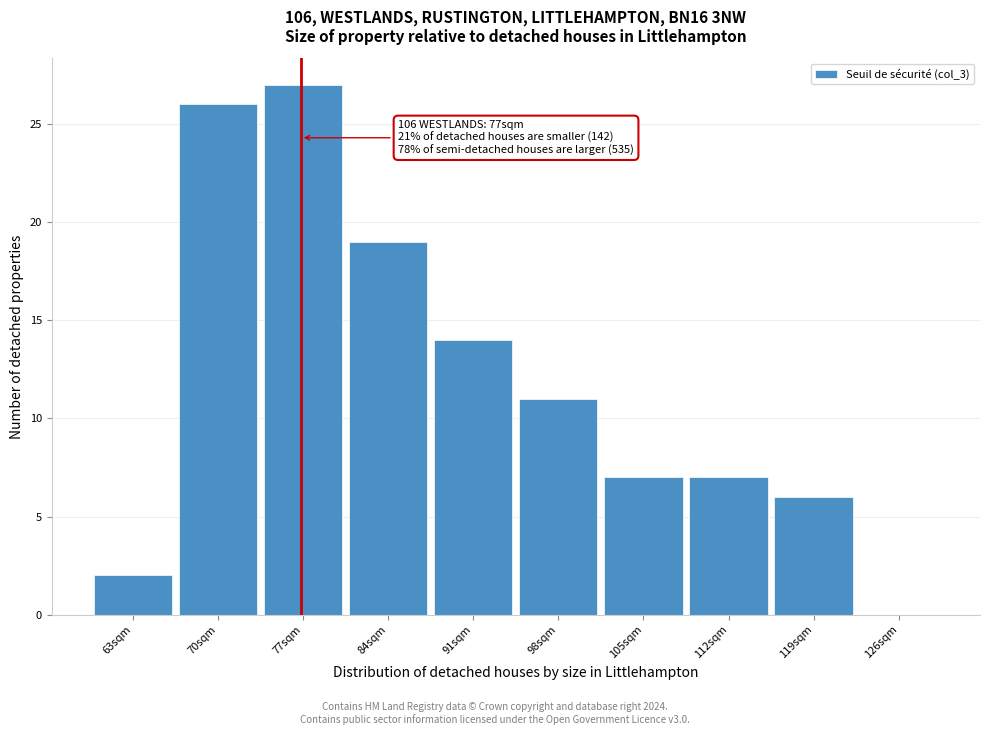

Which range on the x-axis has the tallest bar?

74 to 81